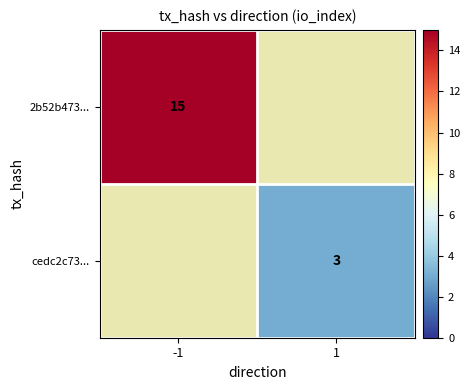

Is it true that 2b52b473... equals 7 at -1?

False